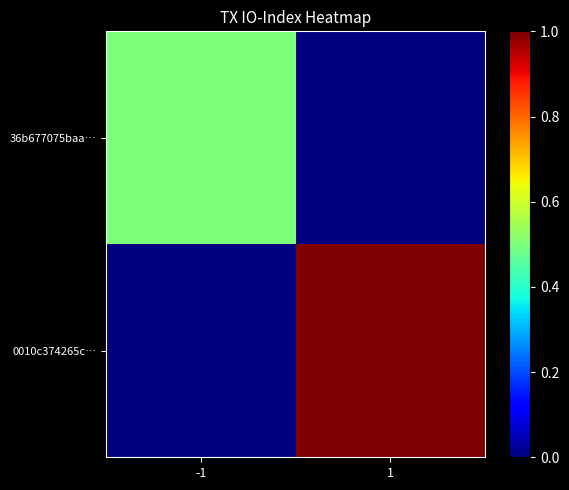

Reading left to right, transcribe all the data shown in this chart.

36b677075baa…: -1=0.5	1=0.0
0010c374265c…: -1=0.0	1=1.0